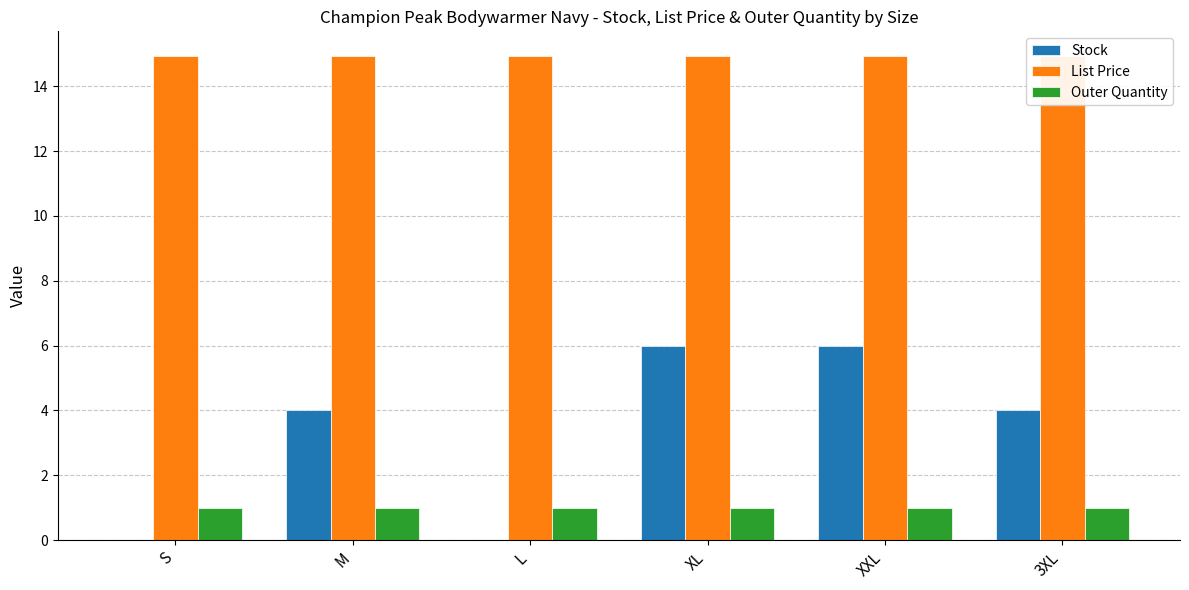

The Outer Quantity series shows 0.4 at S. True or false?

False